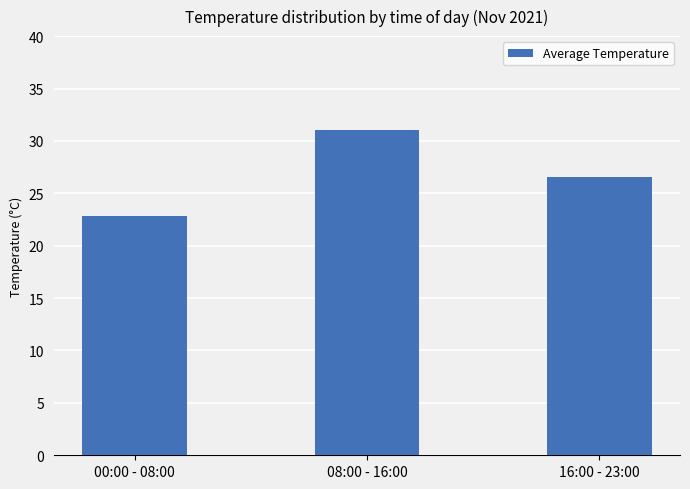

What is the value of the 1st bar from the left?

22.8